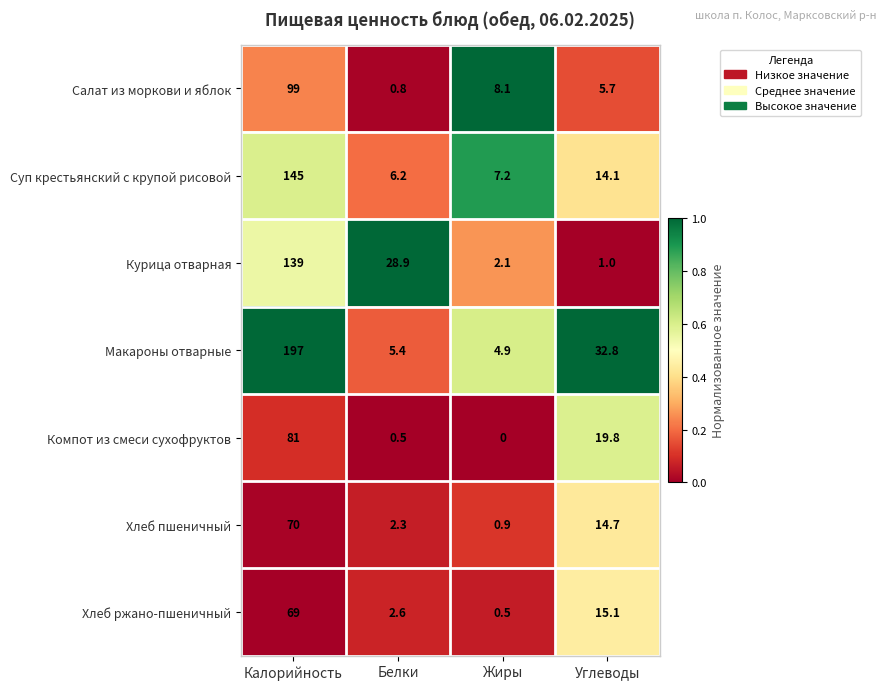

What is the average value of the Хлеб пшеничный series?

22.0